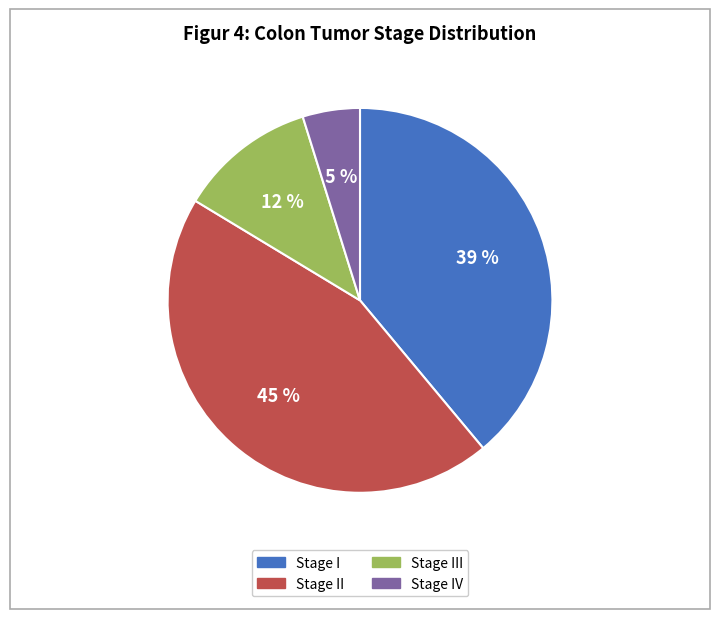

To the nearest percent, what is the average slice percentage?

25%